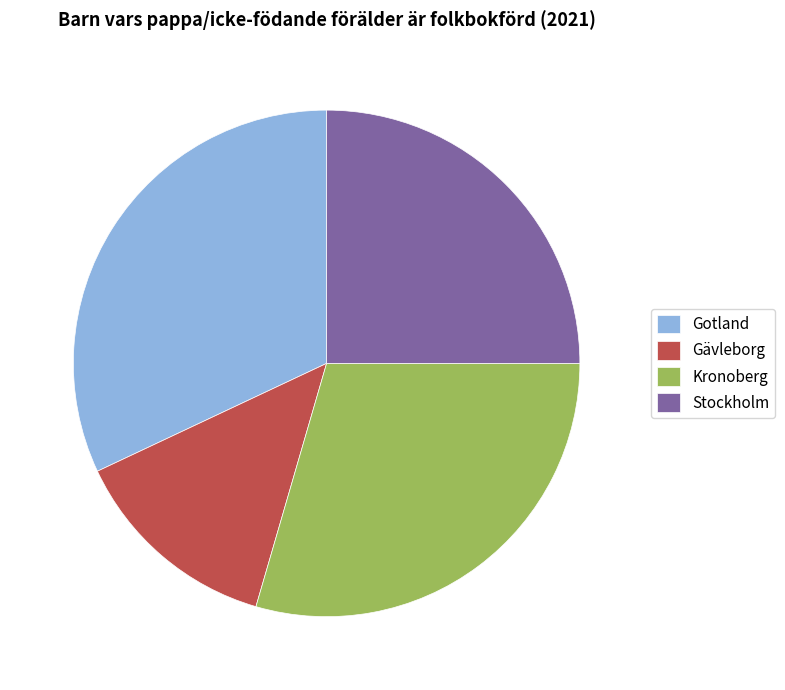

Rank the categories by value from highest to lowest.

Gotland, Kronoberg, Stockholm, Gävleborg